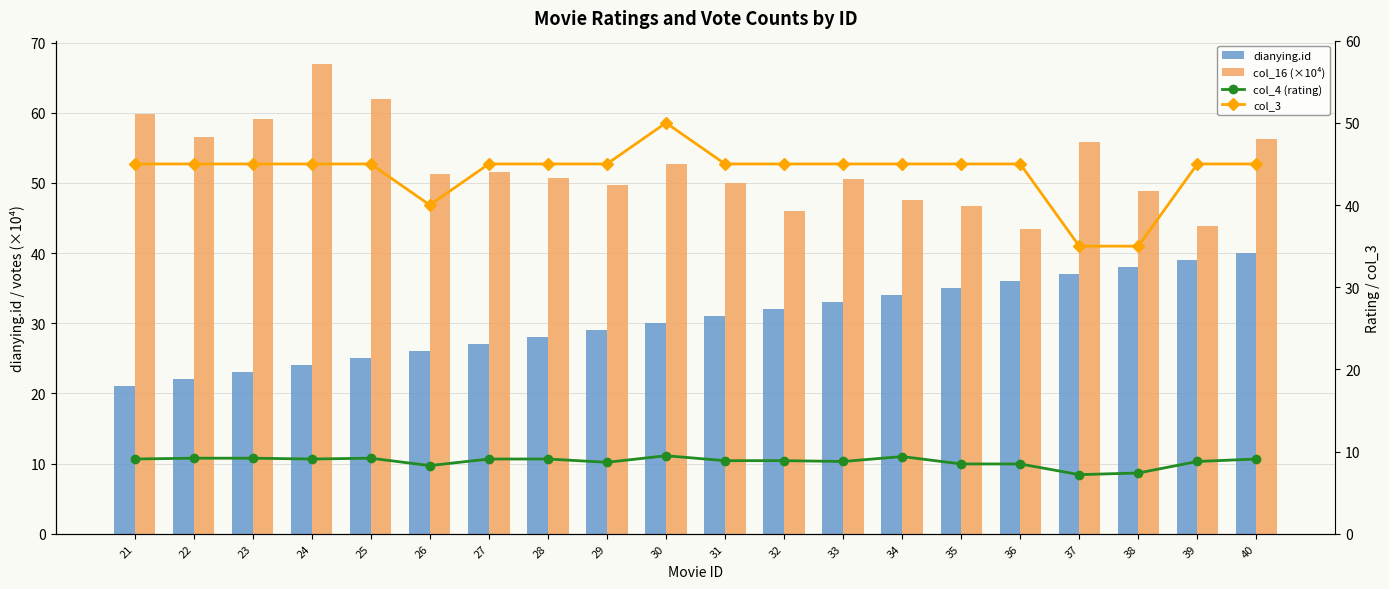

Reading left to right, extract all data points from this chart.

dianying.id: 21=21.0	22=22.0	23=23.0	24=24.0	25=25.0	26=26.0	27=27.0	28=28.0	29=29.0	30=30.0	31=31.0	32=32.0	33=33.0	34=34.0	35=35.0	36=36.0	37=37.0	38=38.0	39=39.0	40=40.0
col_16 (×10⁴): 21=59.8	22=56.6	23=59.1	24=66.9	25=62.0	26=51.3	27=51.5	28=50.7	29=49.7	30=52.6	31=50.0	32=46.0	33=50.6	34=47.6	35=46.7	36=43.4	37=55.8	38=48.9	39=43.9	40=56.2
col_4 (rating): 21=9.1	22=9.2	23=9.2	24=9.1	25=9.2	26=8.3	27=9.1	28=9.1	29=8.7	30=9.5	31=8.9	32=8.9	33=8.8	34=9.4	35=8.5	36=8.5	37=7.2	38=7.4	39=8.8	40=9.1
col_3: 21=45.0	22=45.0	23=45.0	24=45.0	25=45.0	26=40.0	27=45.0	28=45.0	29=45.0	30=50.0	31=45.0	32=45.0	33=45.0	34=45.0	35=45.0	36=45.0	37=35.0	38=35.0	39=45.0	40=45.0